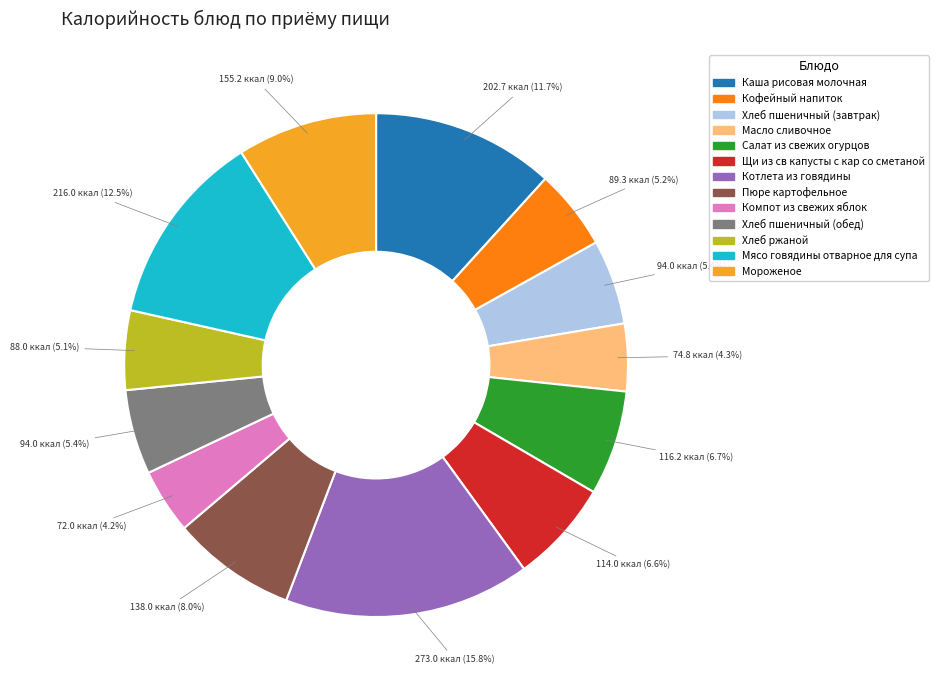

Which category has the biggest portion of the pie?

Котлета из говядины